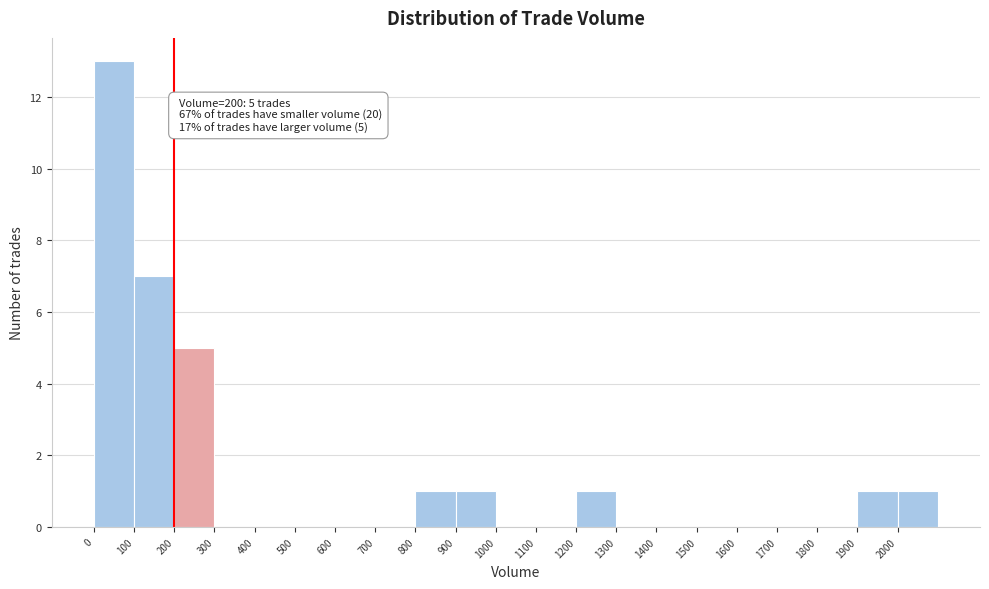

Which range on the x-axis has the tallest bar?

0 to 100